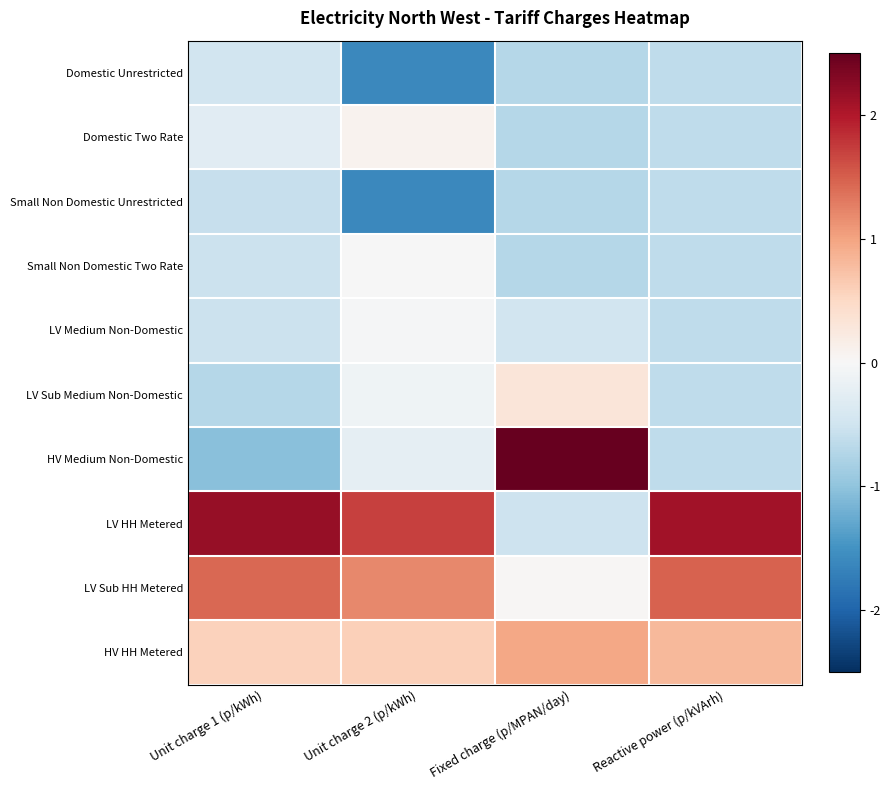

Reading left to right, extract all data points from this chart.

Domestic Unrestricted: Unit charge 1 (p/kWh)=-0.5	Unit charge 2 (p/kWh)=-1.6	Fixed charge (p/MPAN/day)=-0.7	Reactive power (p/kVArh)=-0.6
Domestic Two Rate: Unit charge 1 (p/kWh)=-0.3	Unit charge 2 (p/kWh)=0.1	Fixed charge (p/MPAN/day)=-0.7	Reactive power (p/kVArh)=-0.6
Small Non Domestic Unrestricted: Unit charge 1 (p/kWh)=-0.6	Unit charge 2 (p/kWh)=-1.6	Fixed charge (p/MPAN/day)=-0.7	Reactive power (p/kVArh)=-0.6
Small Non Domestic Two Rate: Unit charge 1 (p/kWh)=-0.5	Unit charge 2 (p/kWh)=-0.0	Fixed charge (p/MPAN/day)=-0.7	Reactive power (p/kVArh)=-0.6
LV Medium Non-Domestic: Unit charge 1 (p/kWh)=-0.5	Unit charge 2 (p/kWh)=-0.0	Fixed charge (p/MPAN/day)=-0.5	Reactive power (p/kVArh)=-0.6
LV Sub Medium Non-Domestic: Unit charge 1 (p/kWh)=-0.7	Unit charge 2 (p/kWh)=-0.1	Fixed charge (p/MPAN/day)=0.3	Reactive power (p/kVArh)=-0.6
HV Medium Non-Domestic: Unit charge 1 (p/kWh)=-1.0	Unit charge 2 (p/kWh)=-0.2	Fixed charge (p/MPAN/day)=2.5	Reactive power (p/kVArh)=-0.6
LV HH Metered: Unit charge 1 (p/kWh)=2.2	Unit charge 2 (p/kWh)=1.7	Fixed charge (p/MPAN/day)=-0.5	Reactive power (p/kVArh)=2.1
LV Sub HH Metered: Unit charge 1 (p/kWh)=1.4	Unit charge 2 (p/kWh)=1.2	Fixed charge (p/MPAN/day)=0.0	Reactive power (p/kVArh)=1.5
HV HH Metered: Unit charge 1 (p/kWh)=0.6	Unit charge 2 (p/kWh)=0.6	Fixed charge (p/MPAN/day)=1.0	Reactive power (p/kVArh)=0.8